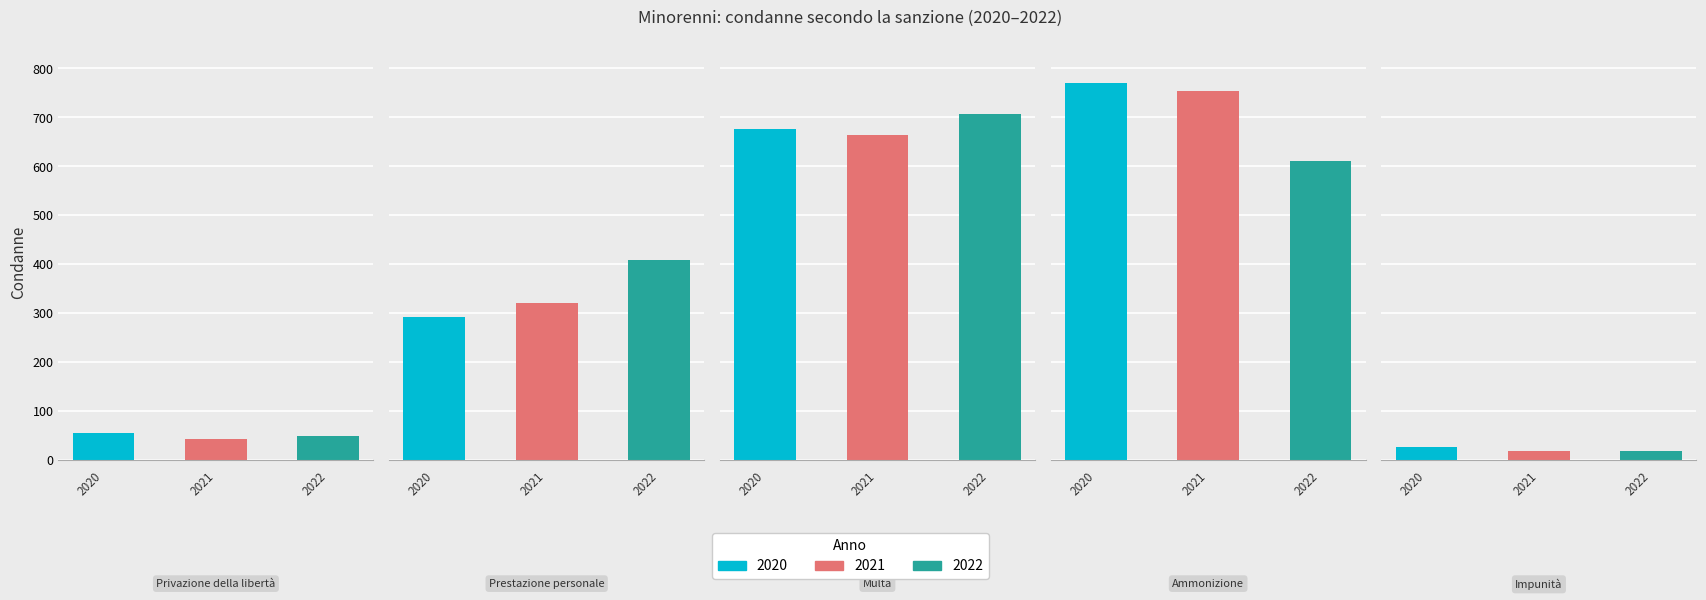

Reading left to right, extract all data points from this chart.

2020: Privazione della libertà=55	Prestazione personale=291	Multa=677	Ammonizione=771	Impunità=27
2021: Privazione della libertà=42	Prestazione personale=320	Multa=665	Ammonizione=754	Impunità=18
2022: Privazione della libertà=49	Prestazione personale=408	Multa=707	Ammonizione=610	Impunità=19